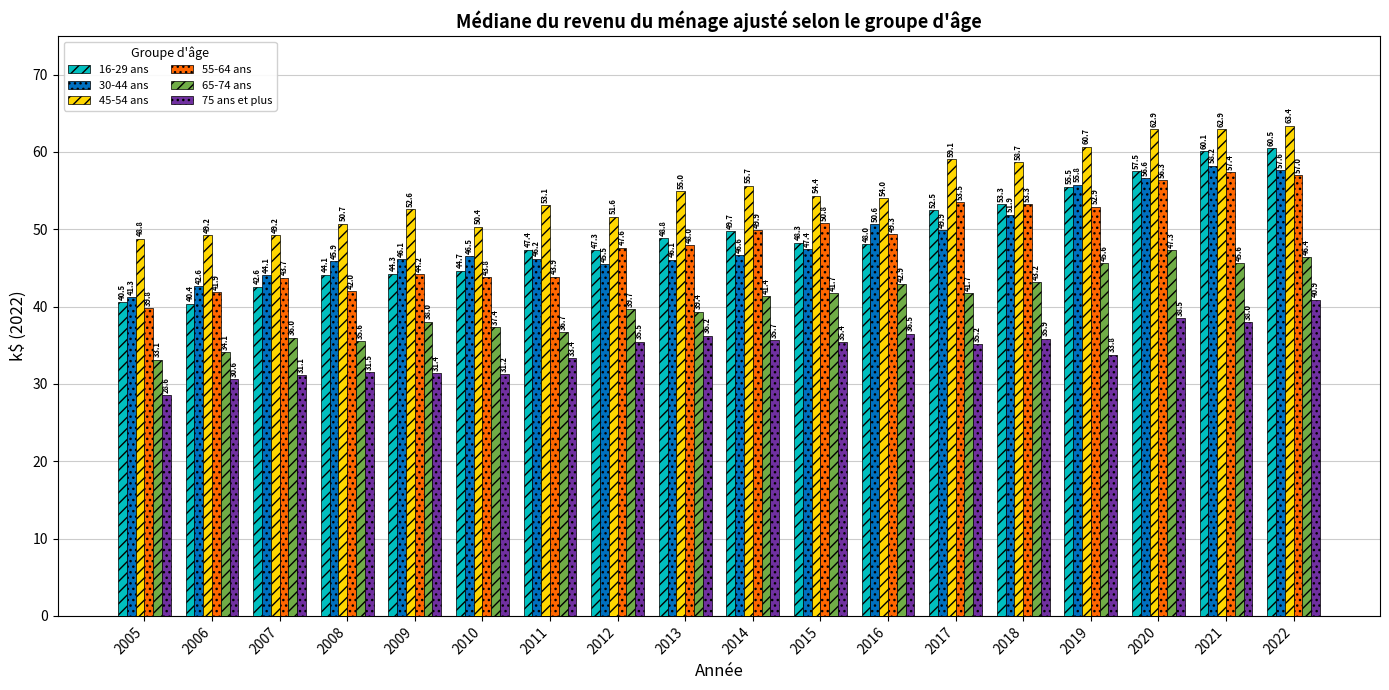

Between 2006 and 2012, which series saw the biggest shift?

16-29 ans